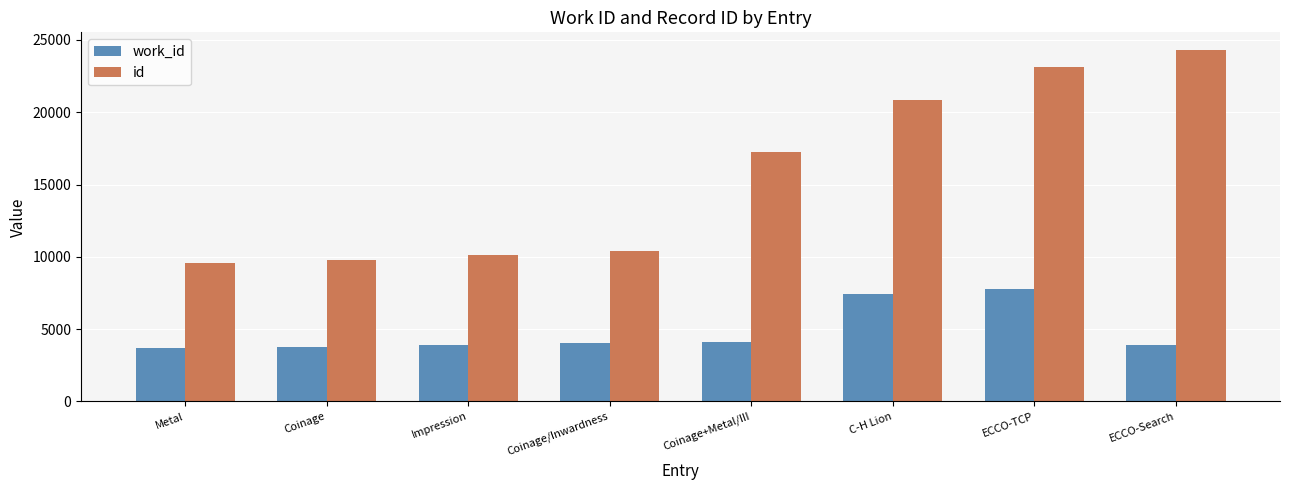

What is the difference between the second highest and minimum values in the id series?

13587